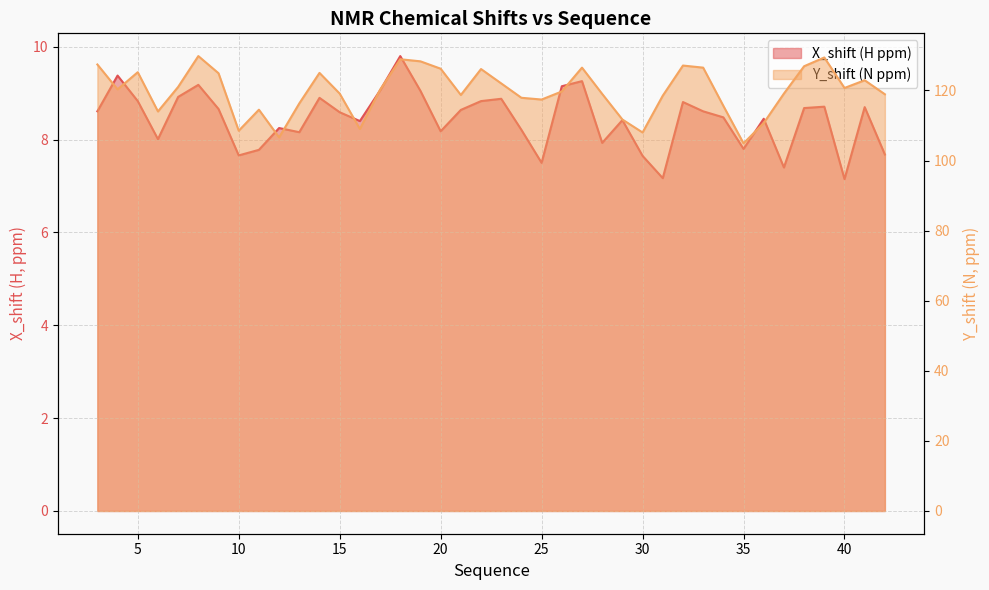

How many lines are shown in the chart?

2